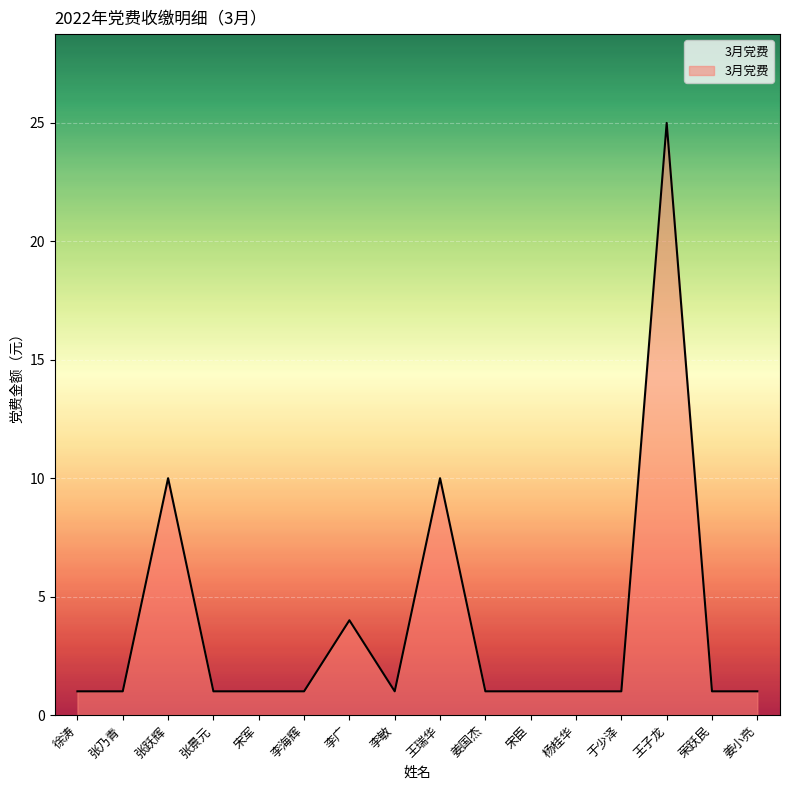

How many values are between 1 and 4?

13